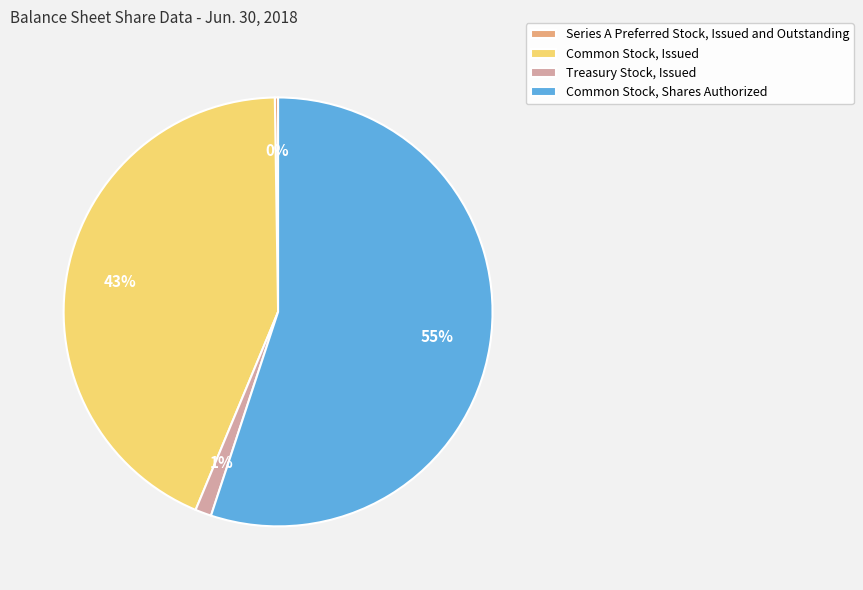

To the nearest percent, what is the average slice percentage?

25%